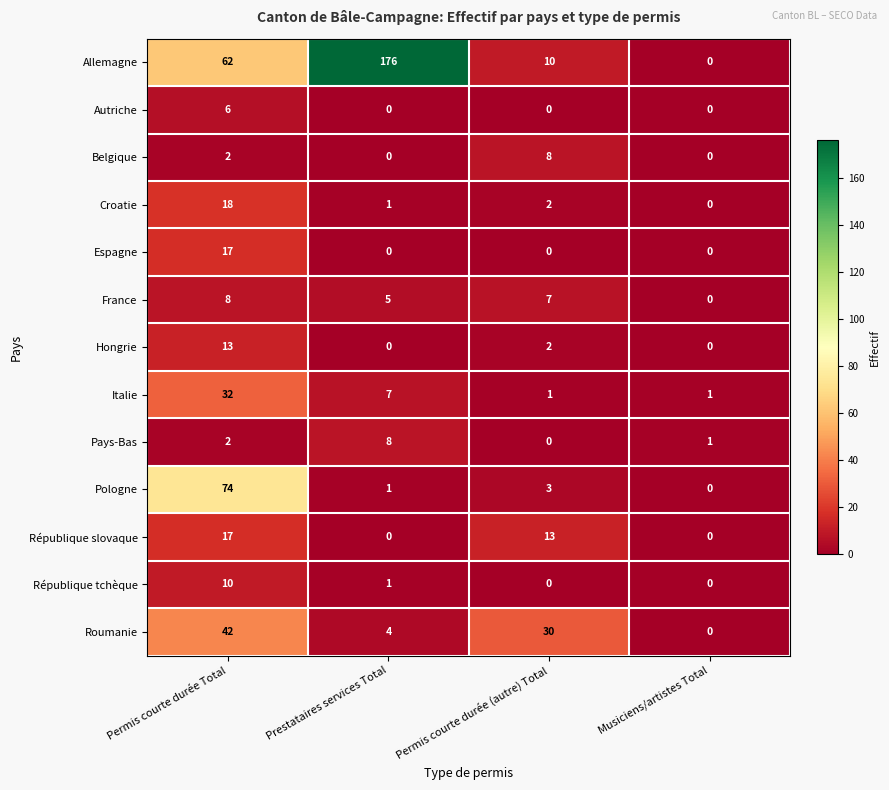

What is the difference between the maximum and minimum values in the Italie series?

31